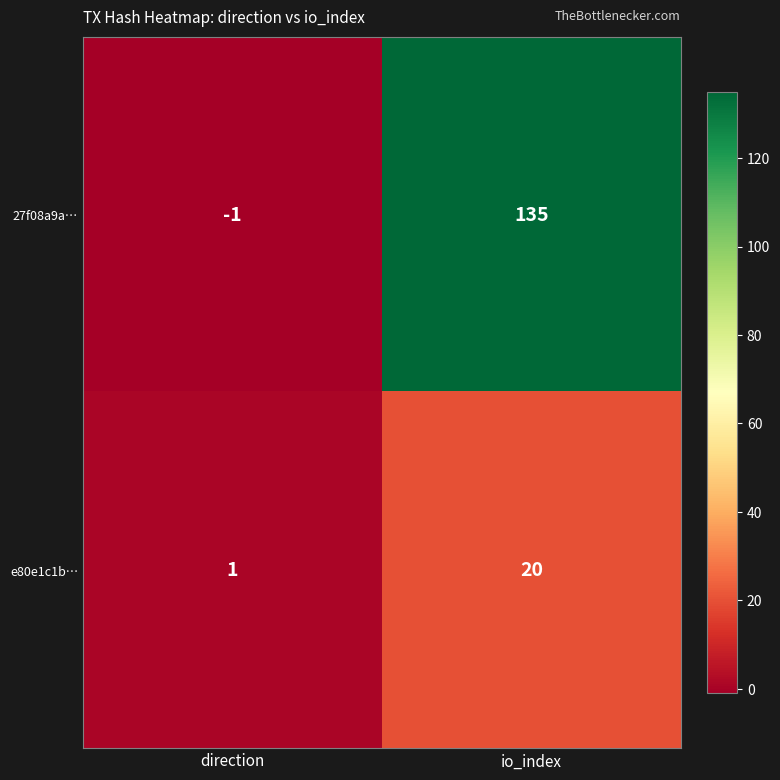

Reading left to right, transcribe all the data shown in this chart.

27f08a9a…: -1	135
e80e1c1b…: 1	20